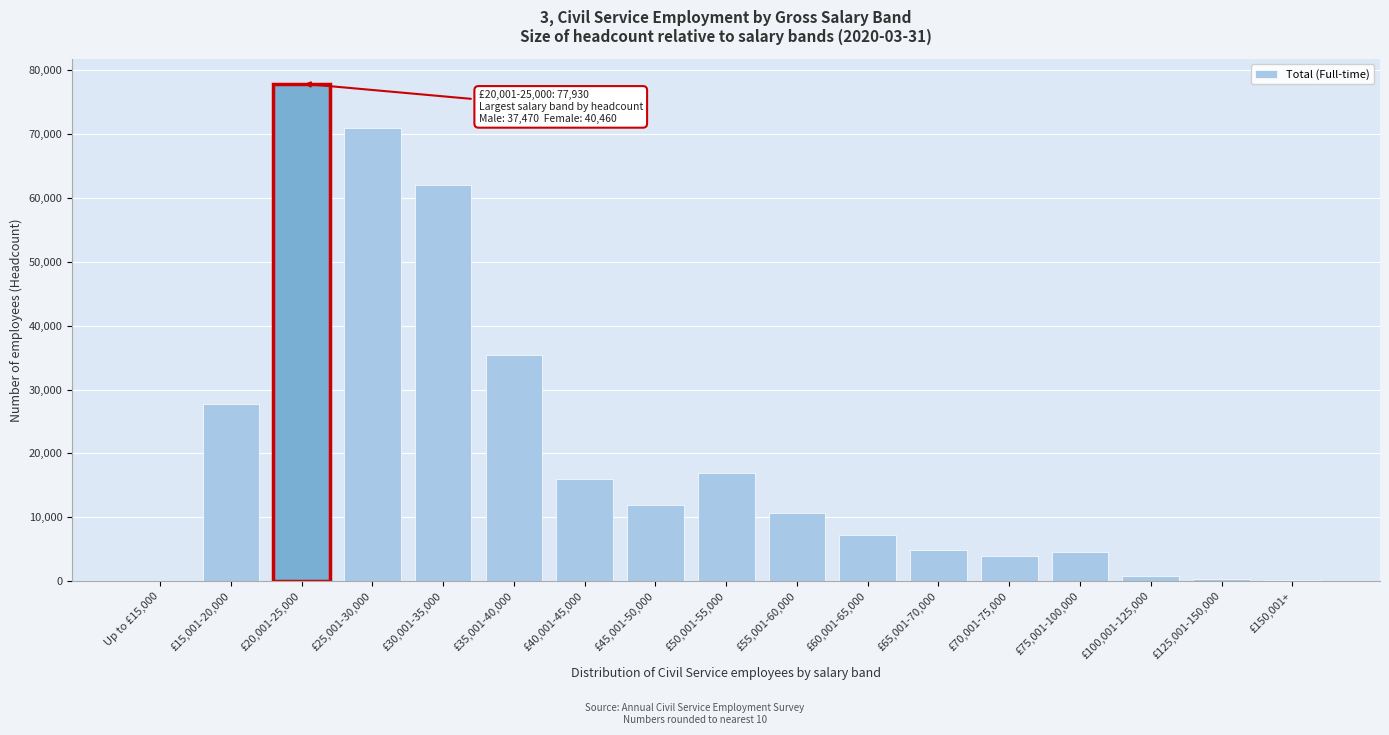

Which label corresponds to the largest value in the chart?

£20,001-25,000